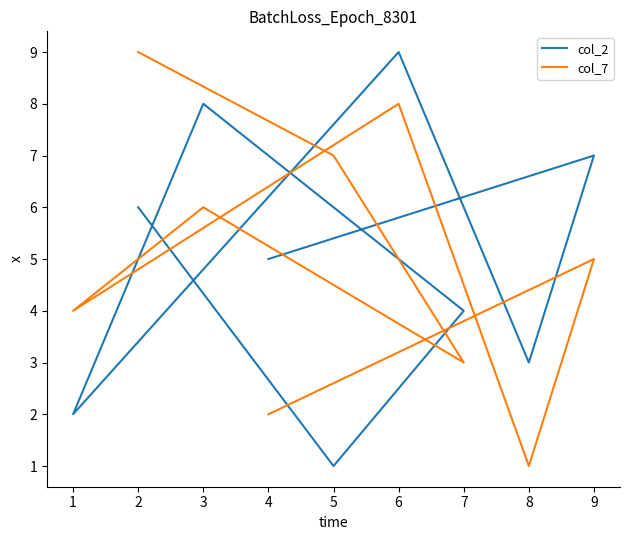

Reading left to right, what are all the values shown in this chart?

col_2: 5	7	3	9	2	8	4	1	6
col_7: 2	5	1	8	4	6	3	7	9